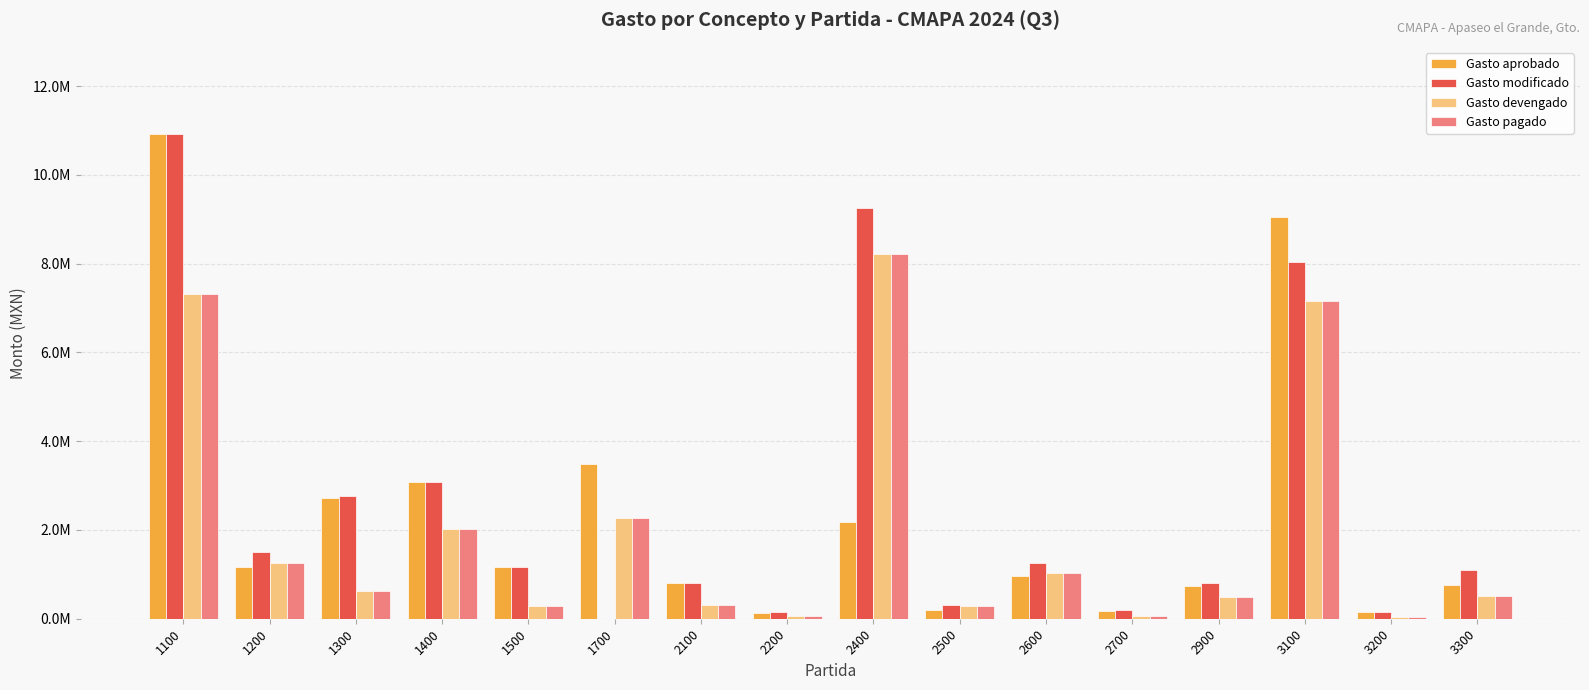

What are all the series names shown in the legend?

Gasto aprobado, Gasto modificado, Gasto devengado, Gasto pagado